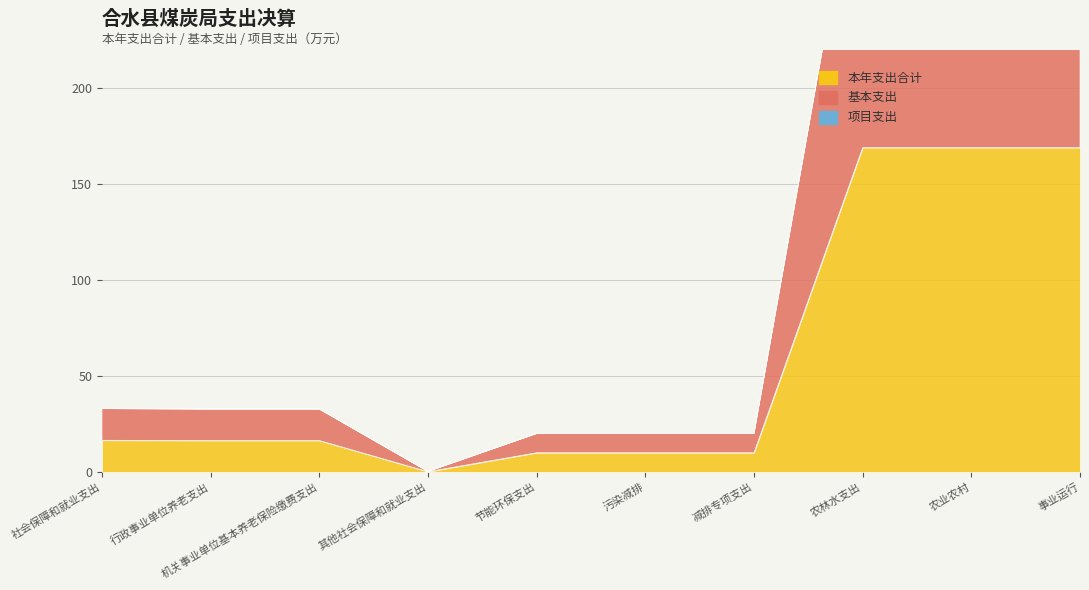

Is it true that 本年支出合计 equals 169.1 at 事业运行?

True